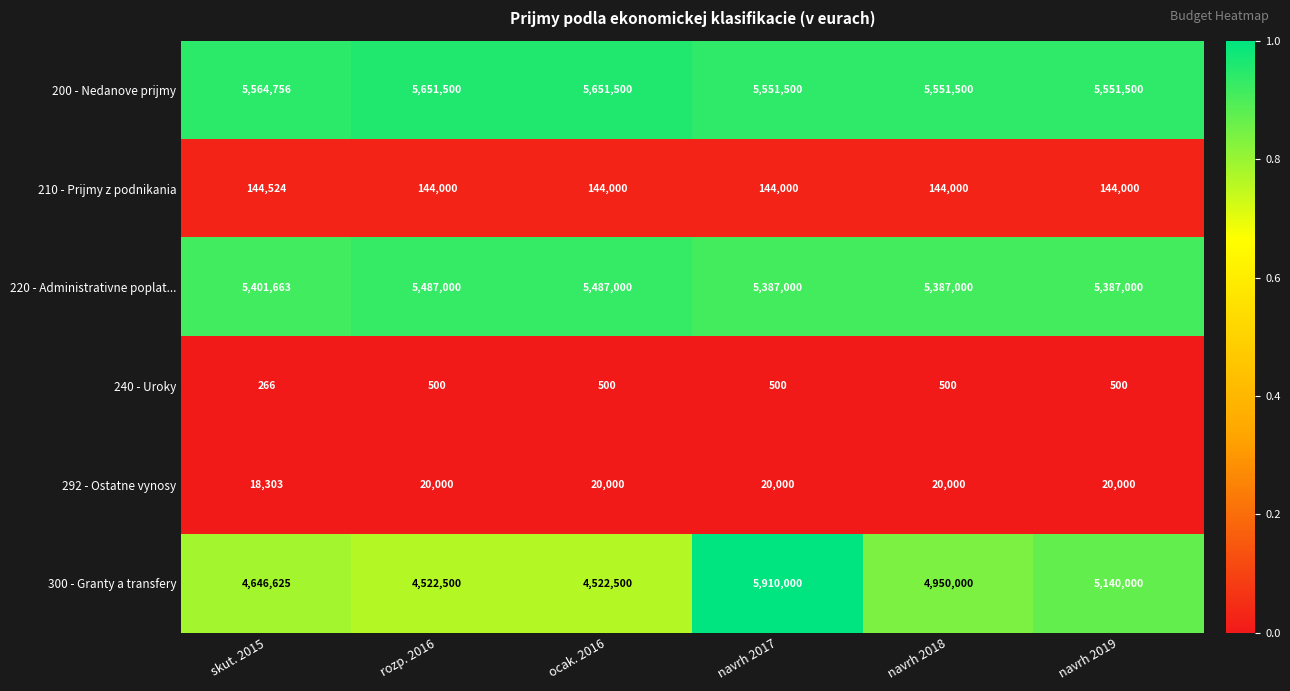

At ocak. 2016, list the series in order from smallest to largest.

240 - Uroky, 292 - Ostatne vynosy, 210 - Prijmy z podnikania, 300 - Granty a transfery, 220 - Administrativne poplat..., 200 - Nedanove prijmy